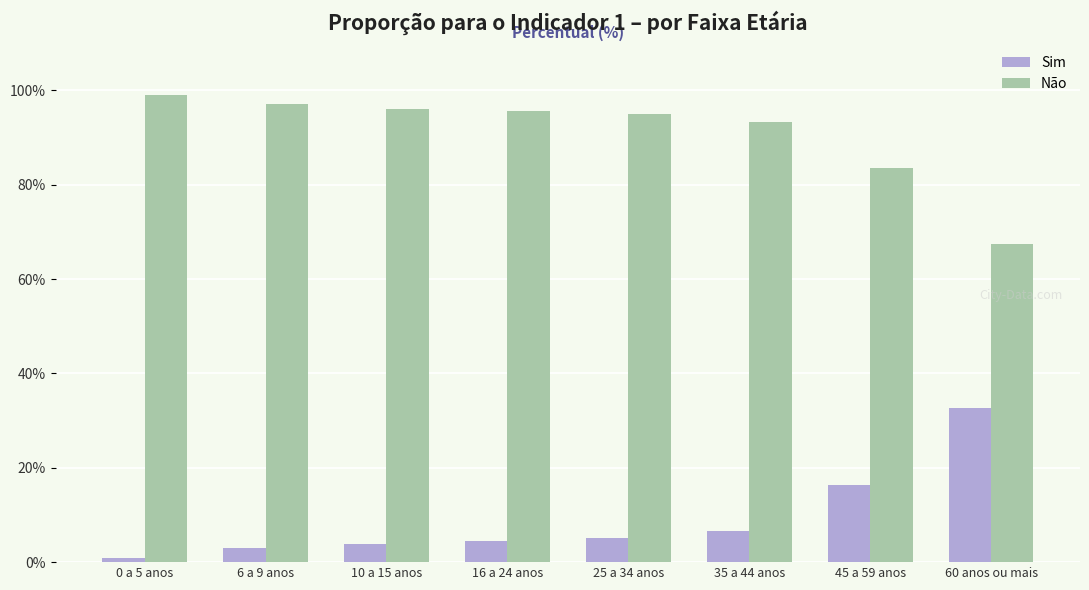

What are all the series names shown in the legend?

Sim, Não